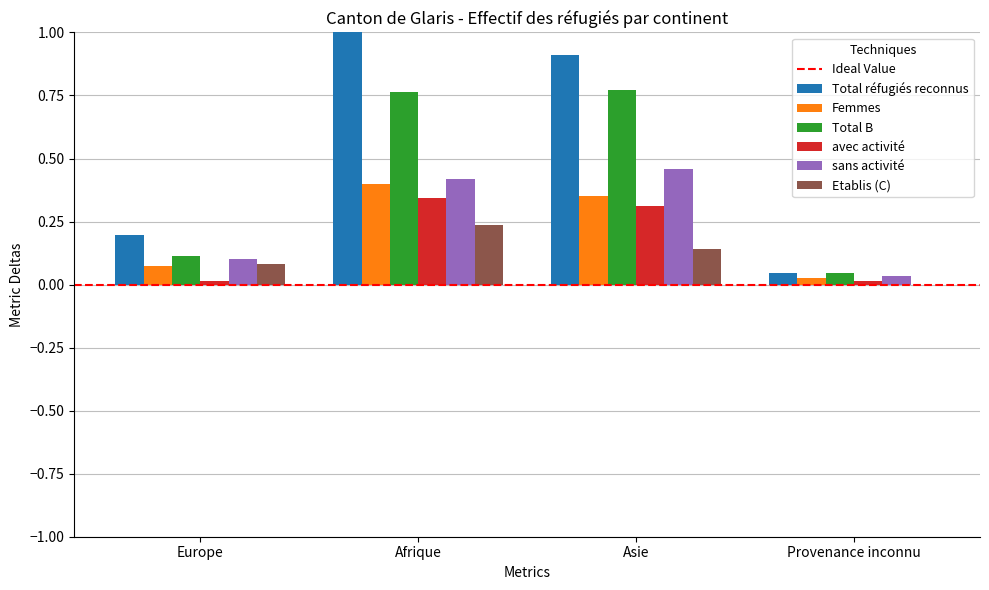

Between Europe and Afrique, which series saw the biggest shift?

Total réfugiés reconnus